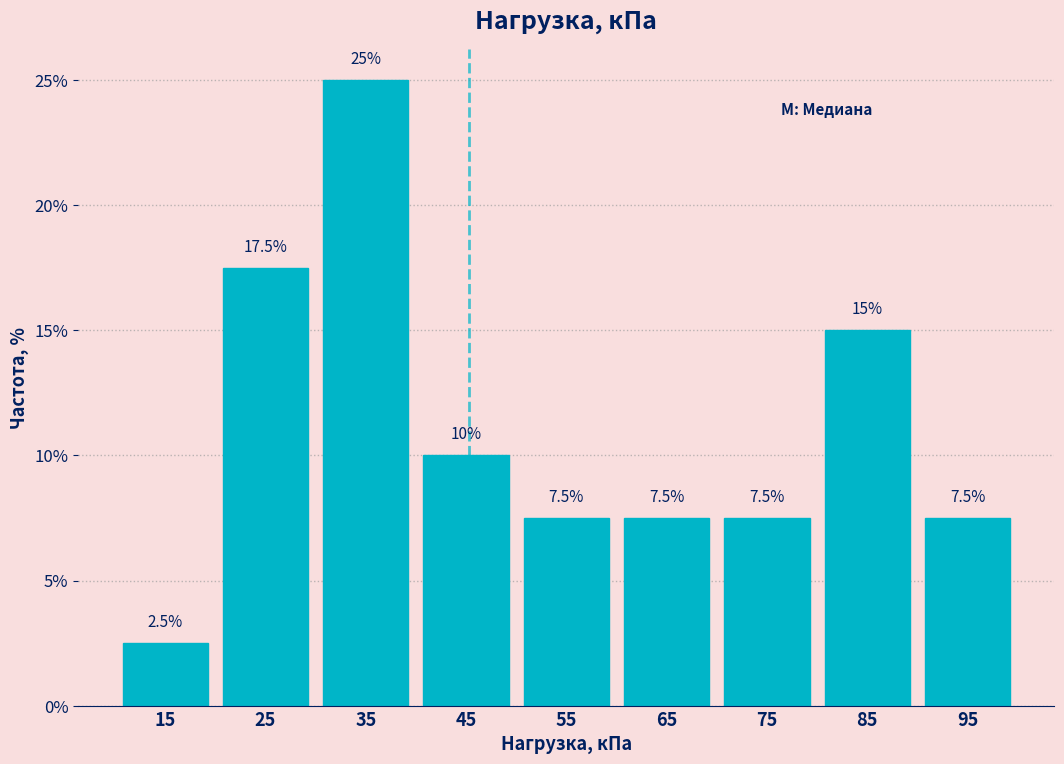

Reading left to right, transcribe this chart: for each bar, give the range it covers on the x-axis and its height.

10 to 20: 2.5
20 to 30: 17.5
30 to 40: 25.0
40 to 50: 10.0
50 to 60: 7.5
60 to 70: 7.5
70 to 80: 7.5
80 to 90: 15.0
90 to 100: 7.5